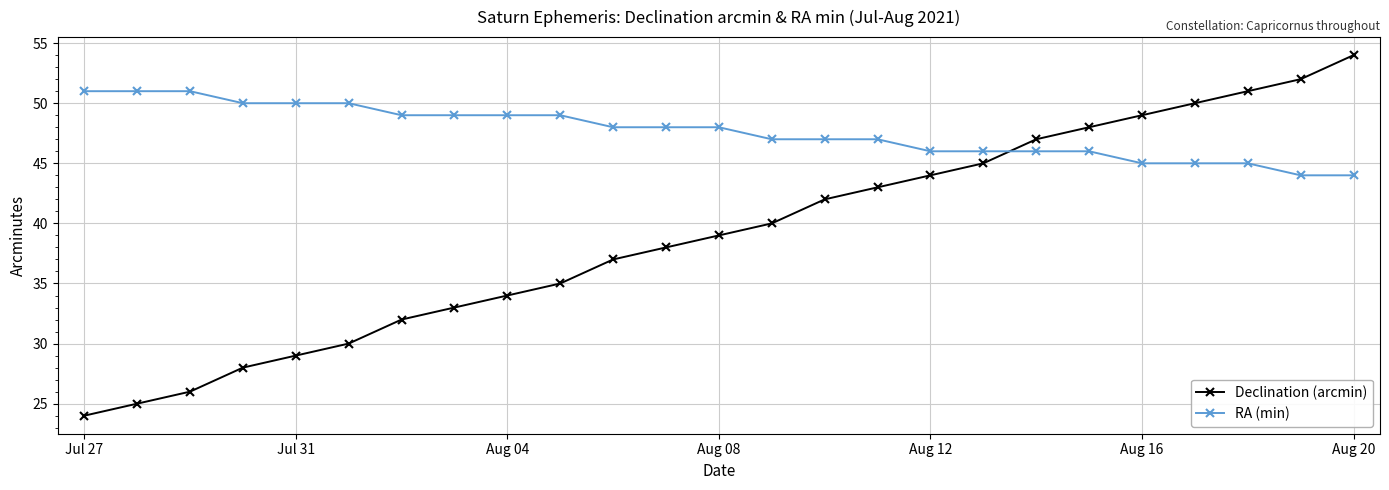

Rank the series by their maximum value, from lowest to highest.

RA (min), Declination (arcmin)